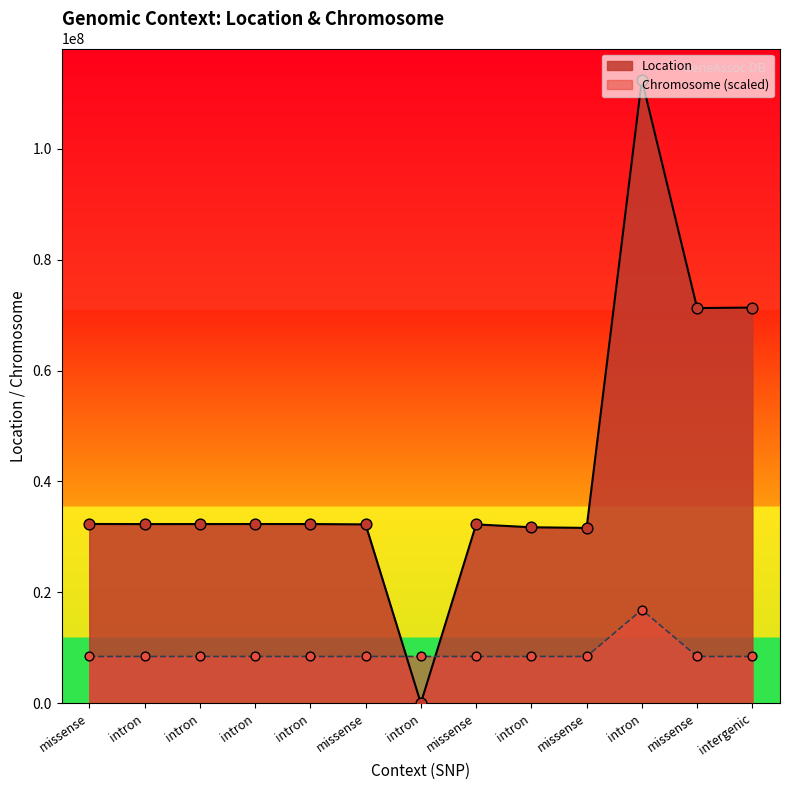

Which series has the widest spread of Y values?

Location